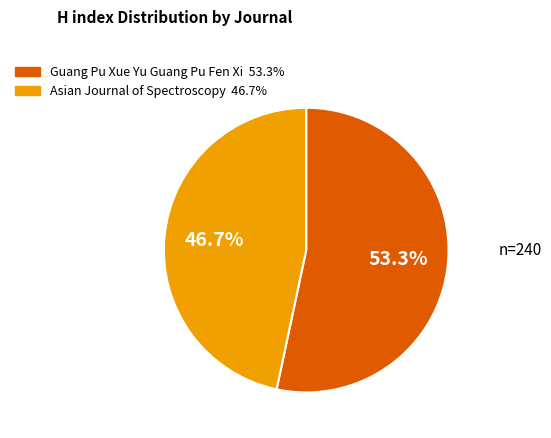

Does any single category account for the majority?

Yes